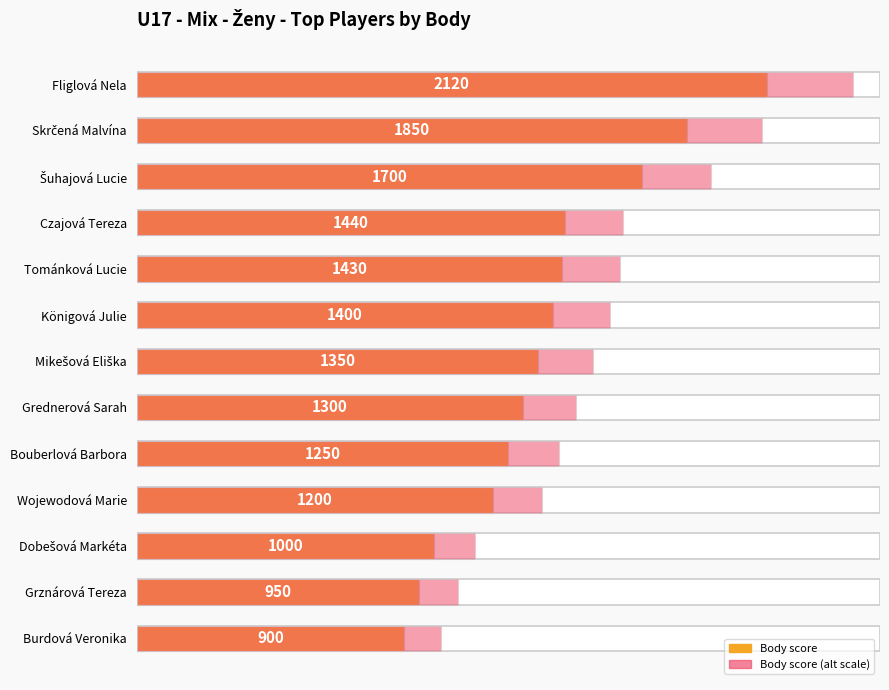

What is the sum of all Body (normalized) values?

7.2